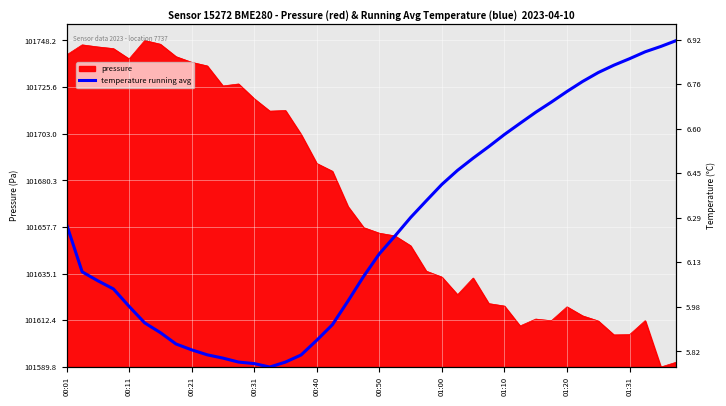

The value at 00:01 is 119.9. True or false?

False